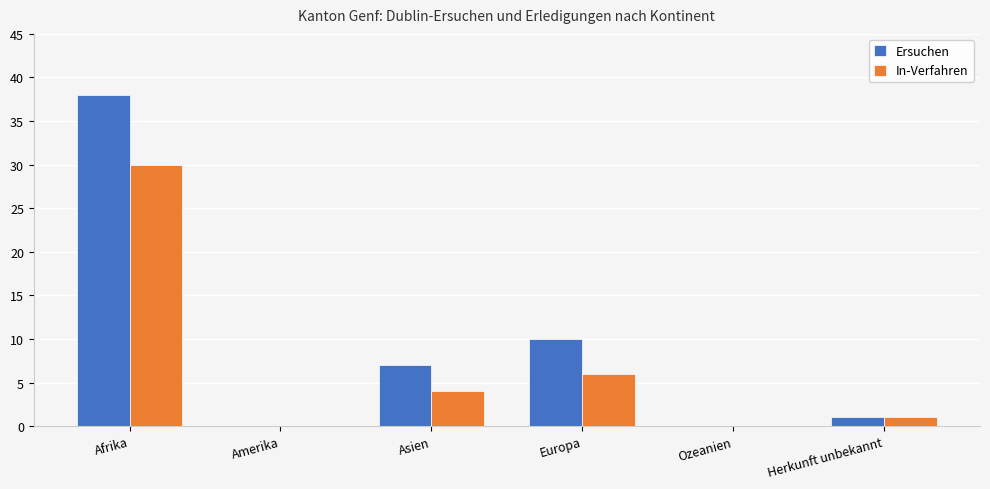

How many data points does each series have?

6